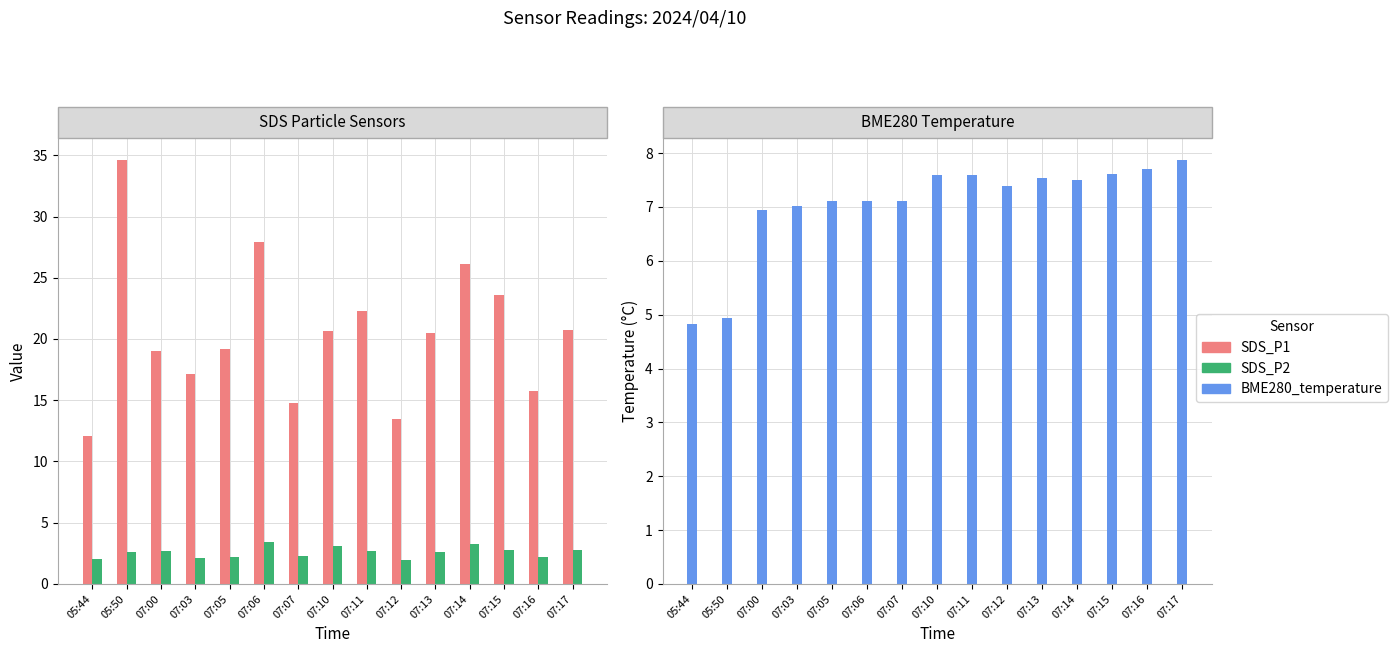

Is the value of BME280_temperature at 07:16 greater than the value of SDS_P1 at 07:05?

No